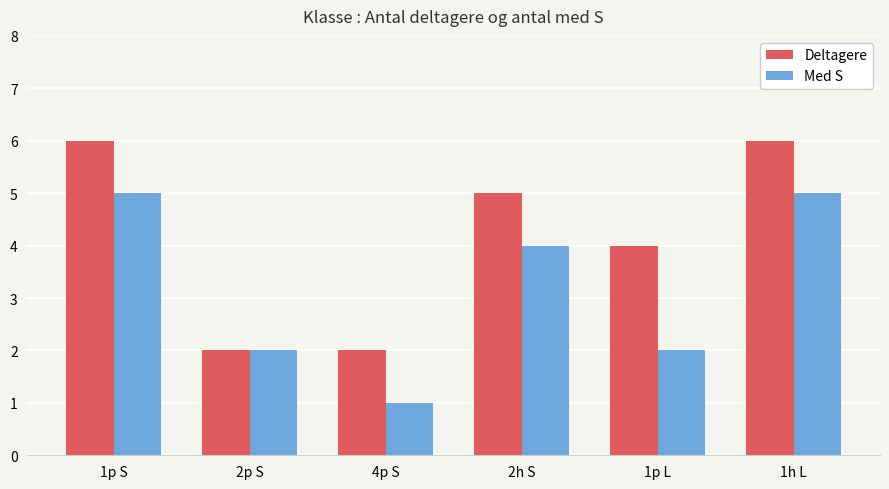

Reading left to right, extract all data points from this chart.

Deltagere: 6	2	2	5	4	6
Med S: 5	2	1	4	2	5